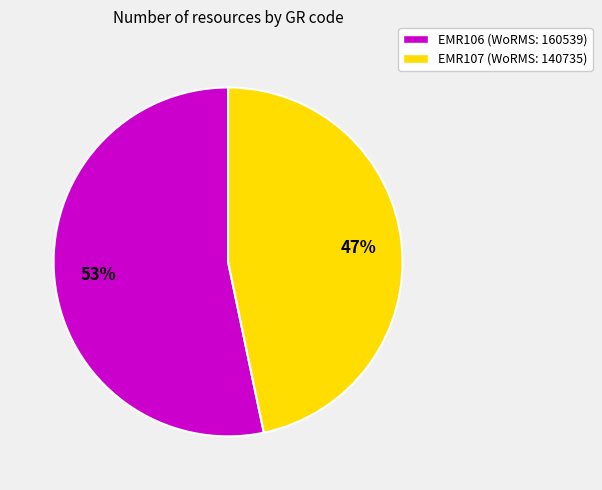

To the nearest percent, what is the combined percentage of EMR106 (WoRMS: 160539) and EMR107 (WoRMS: 140735)?

100%